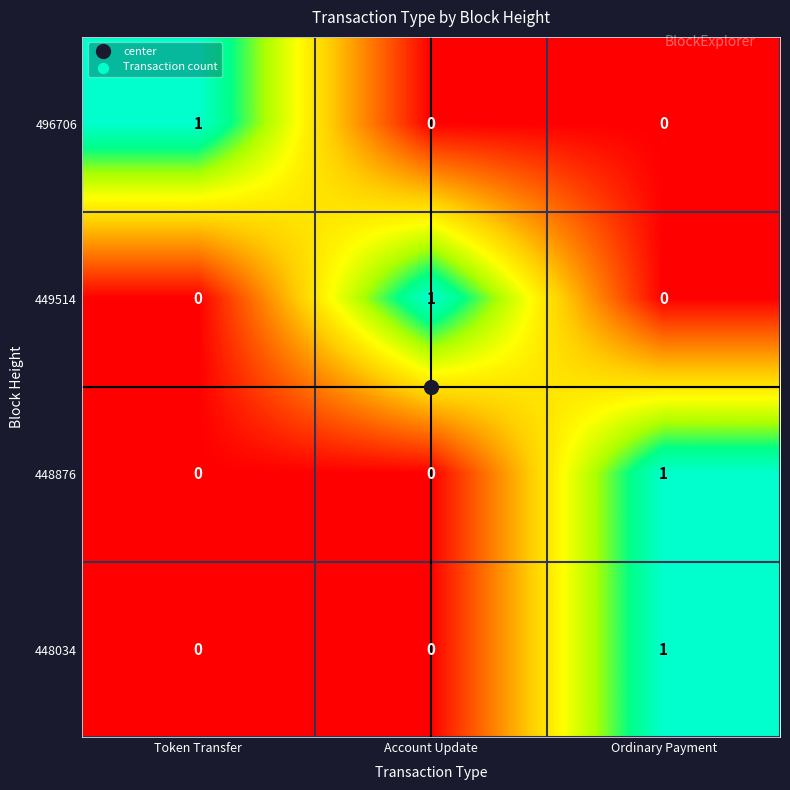

Count the 496706 values in the range 0 to 1.

3